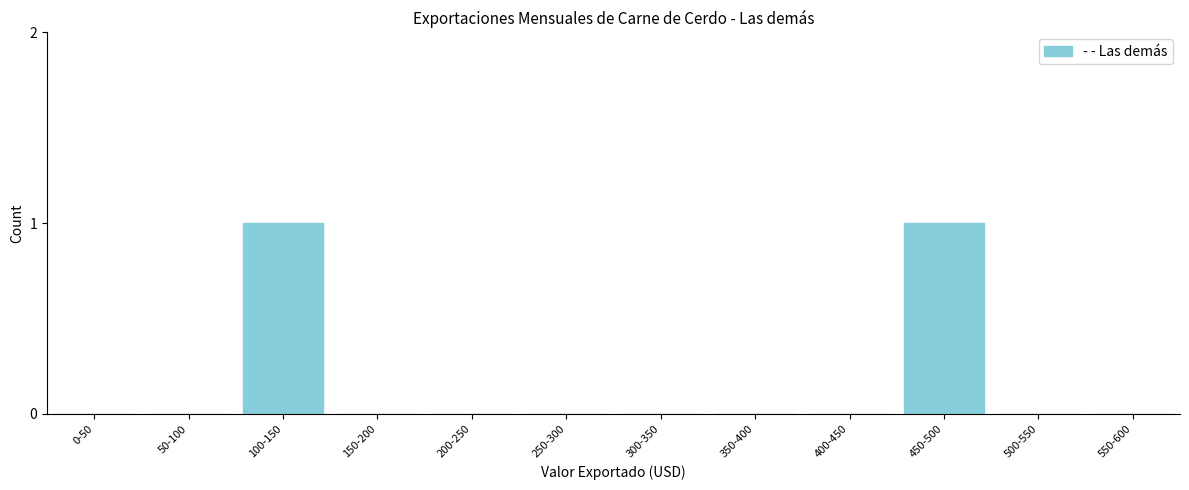

Reading right to left, list all the values displayed in this chart.

550-600=0	500-550=0	450-500=1	400-450=0	350-400=0	300-350=0	250-300=0	200-250=0	150-200=0	100-150=1	50-100=0	0-50=0